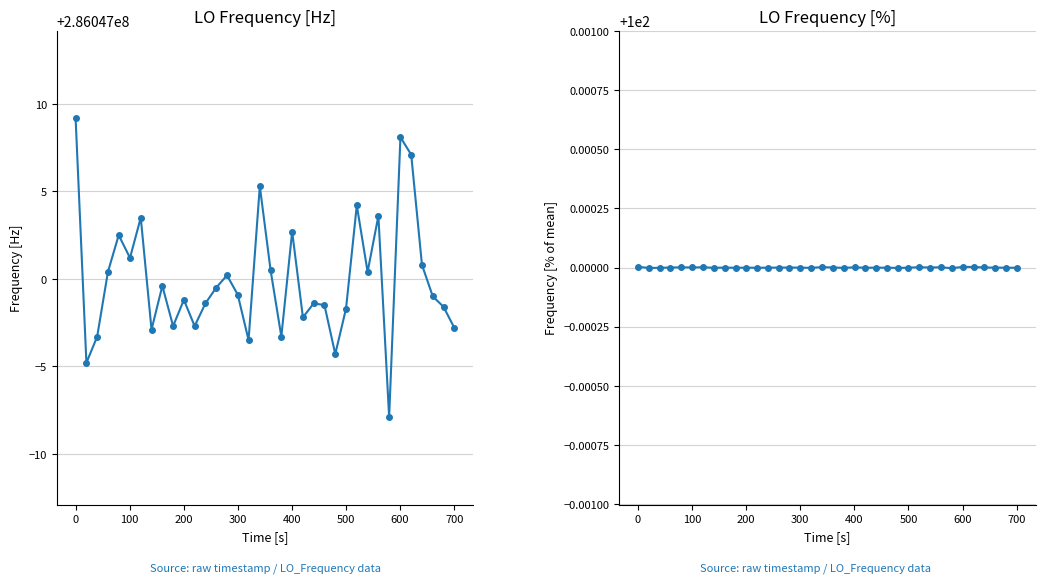

In LO_Frequency, how many points are higher than both neighbors (excluding endpoints)?

11